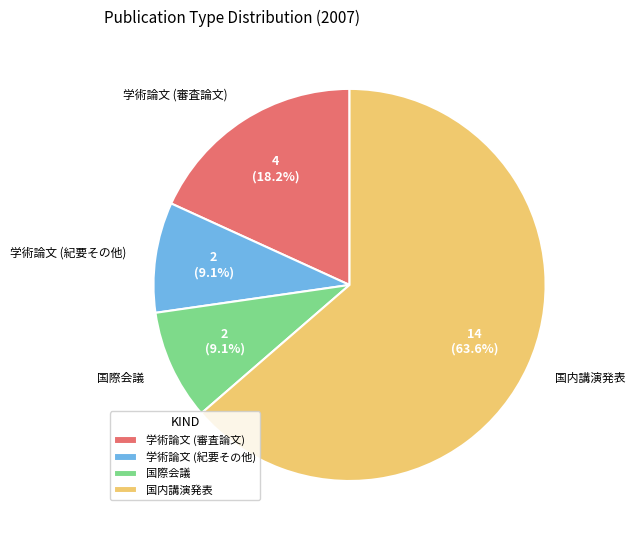

To the nearest percent, what is the average slice percentage?

25%